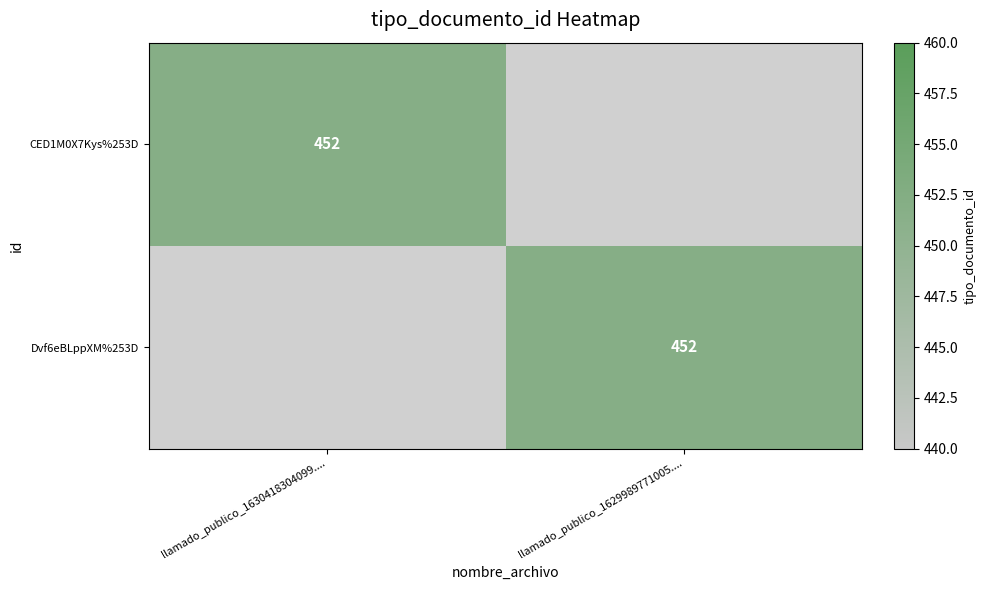

How many data points in CED1M0X7Kys%253D are less than 452?

1